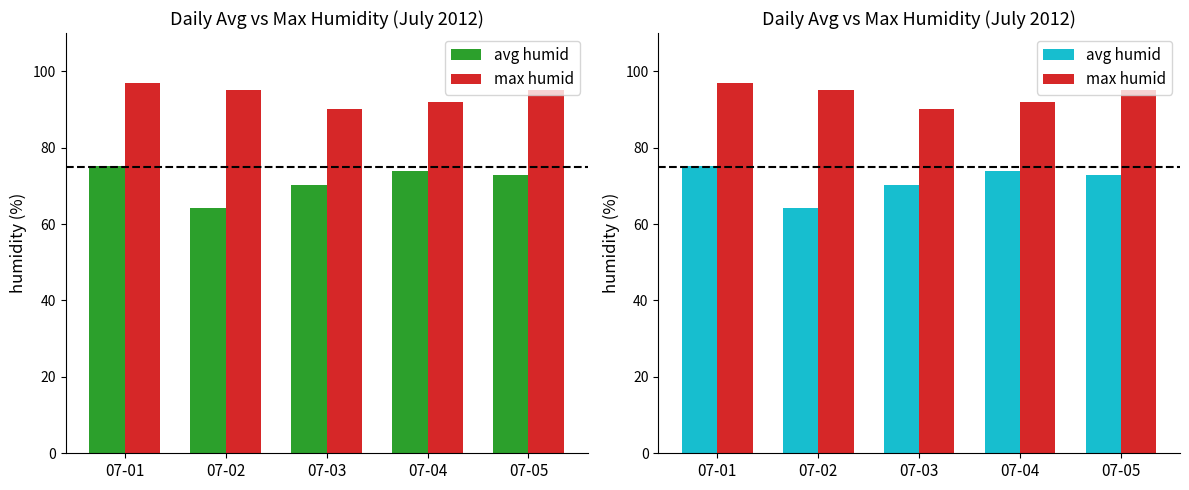

List the series in order of their overall mean, highest first.

max humid, avg humid